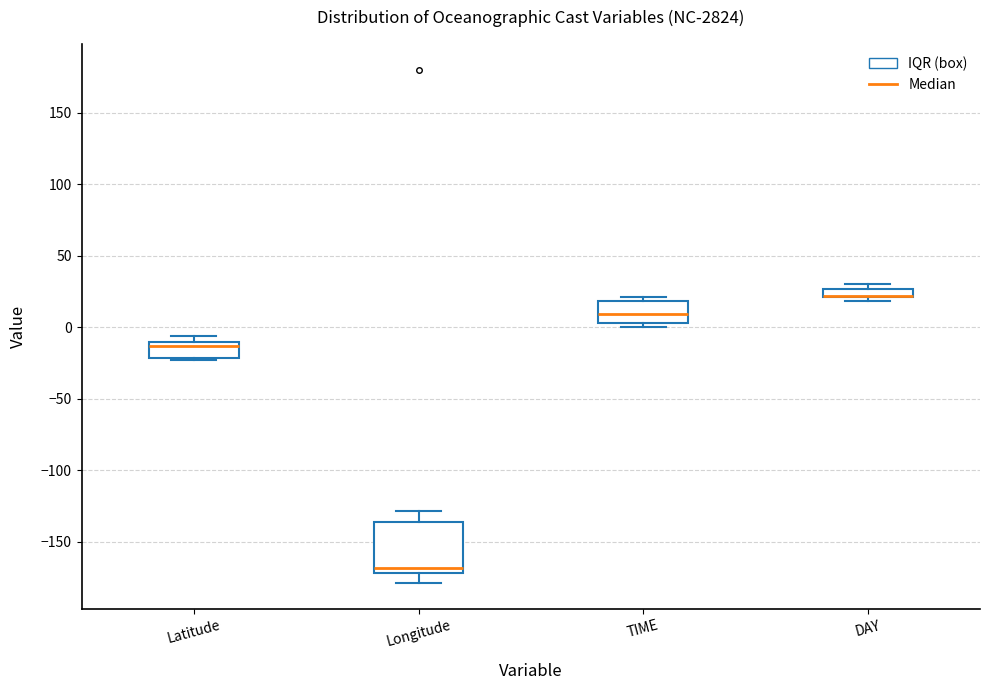

Comparing the boxes themselves (not the whiskers), which one is the tallest?

Longitude